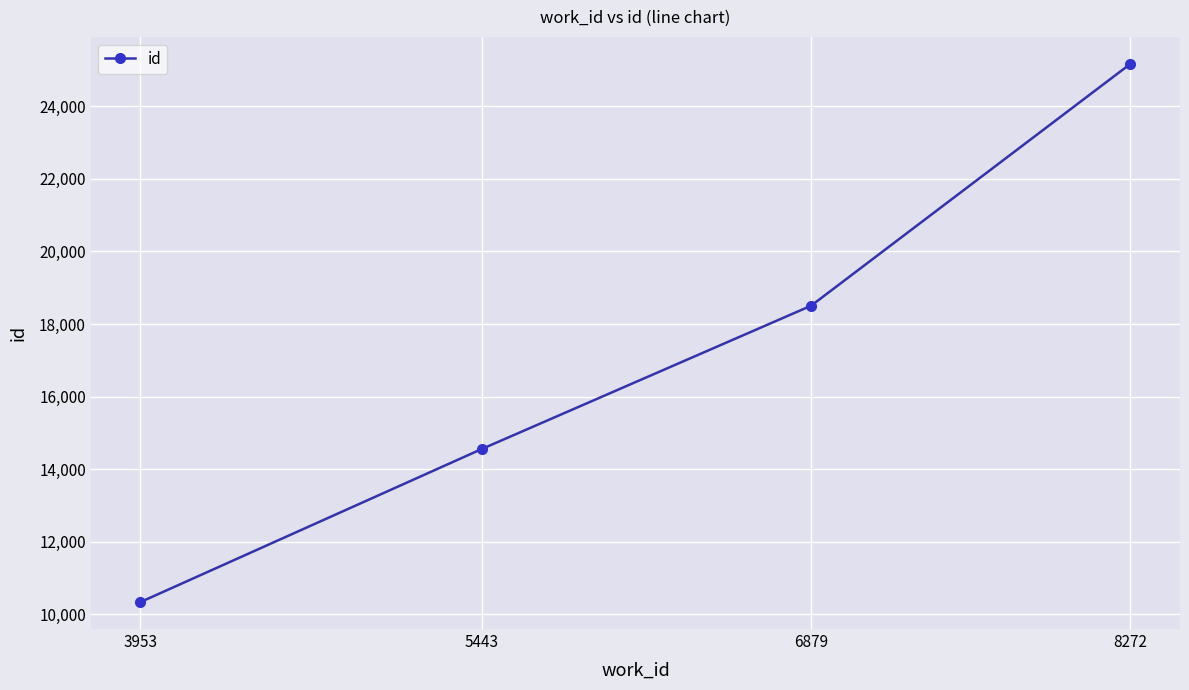

The value at 3953 is 6063. True or false?

False